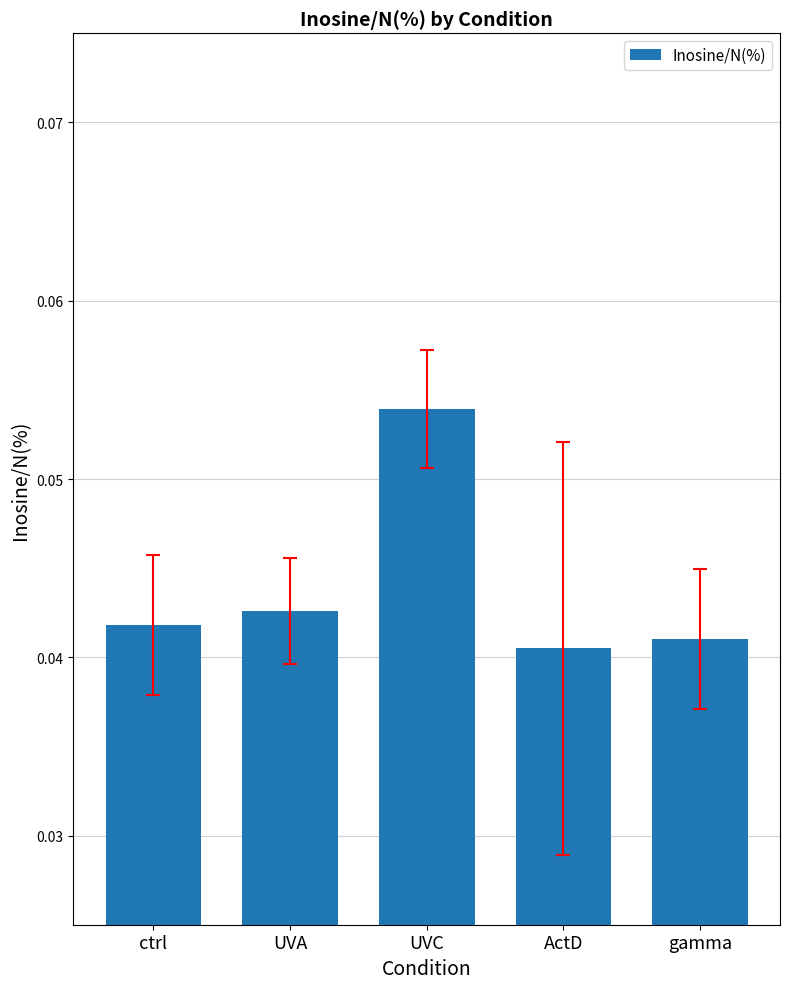

List the labels in order of value, largest first.

UVC, UVA, ctrl, gamma, ActD